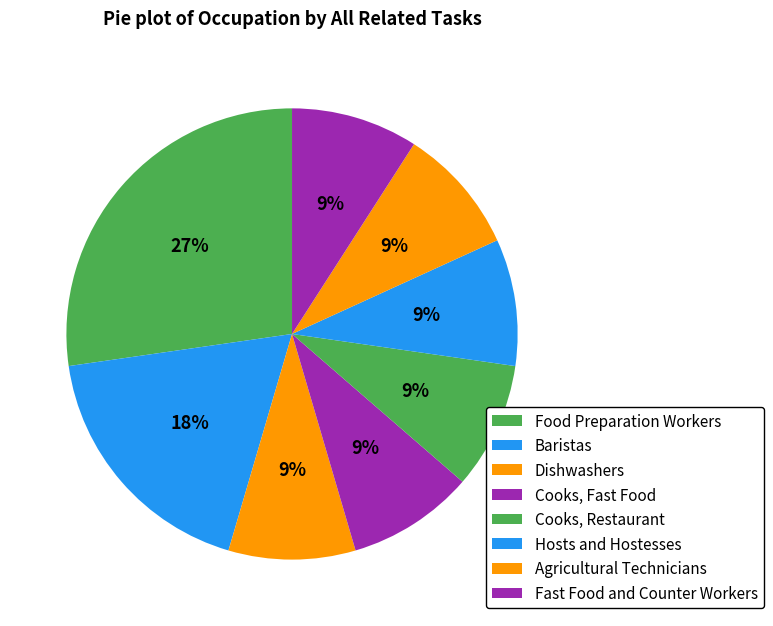

Which slice is the smallest?

Dishwashers